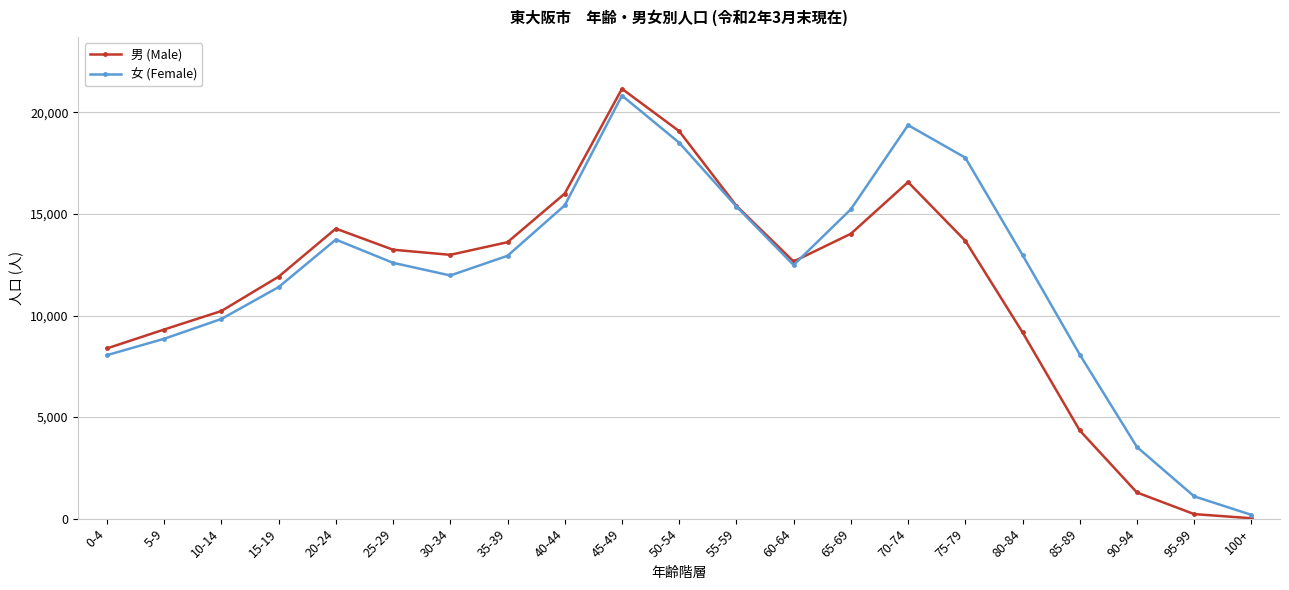

The value of 女 (Female) at 55-59 is 15364. True or false?

True